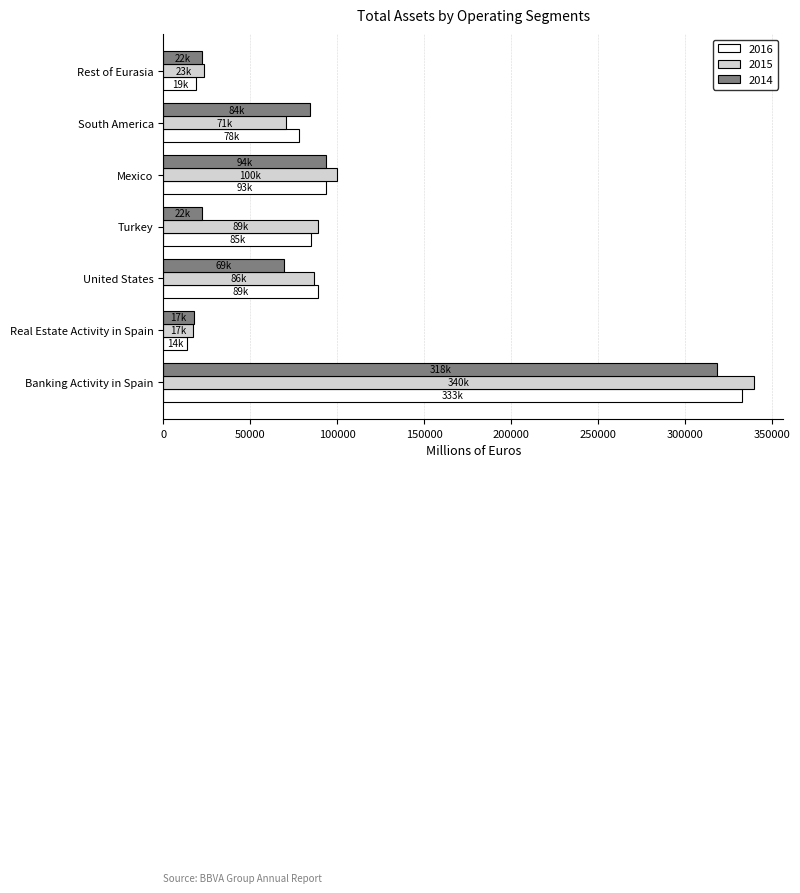

At which label is 2014 closest to 167905?

Mexico